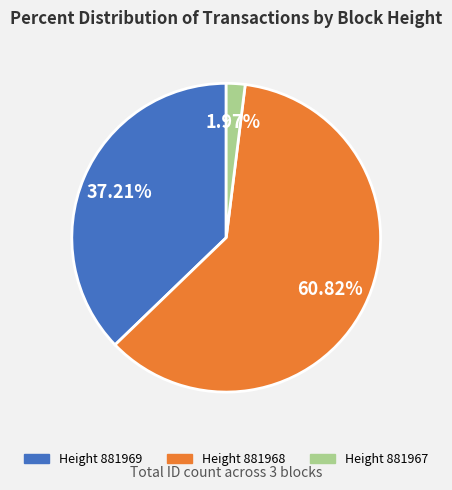

Does any single category account for the majority?

Yes